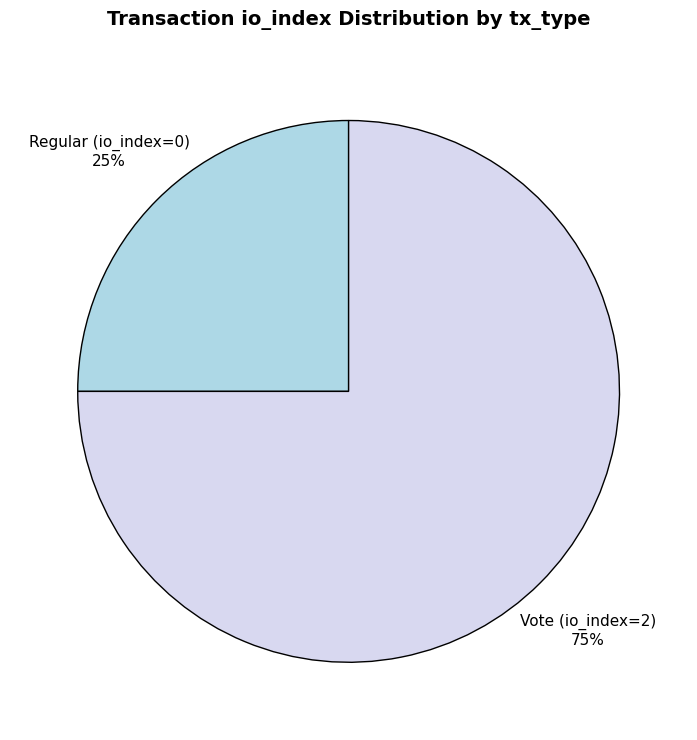

To the nearest percent, what portion does Vote (io_index=2) represent?

75%